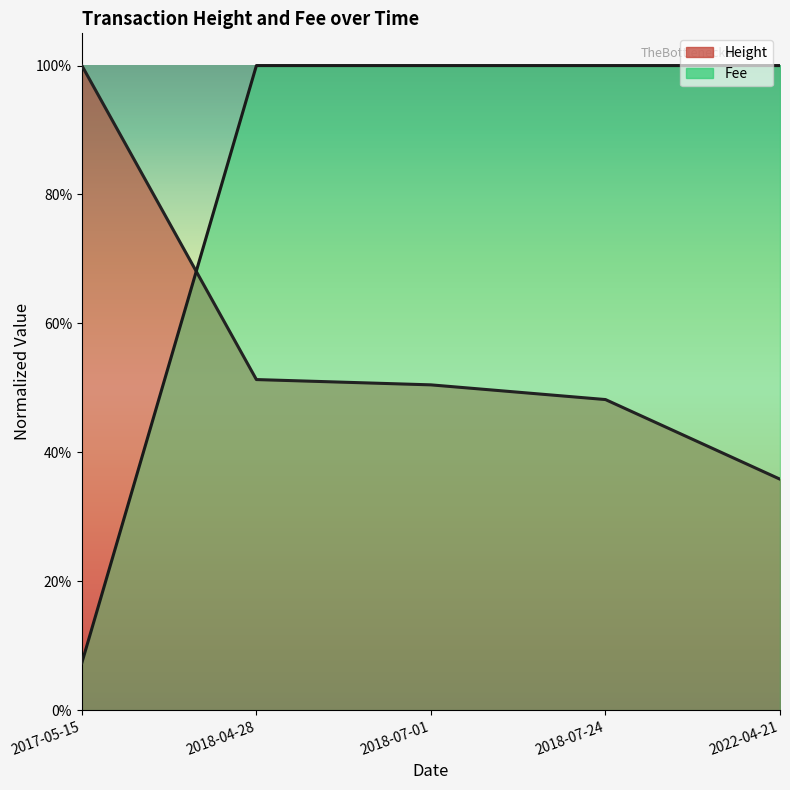

True or false: Fee has a value of 1.0 at 2022-04-21.

True